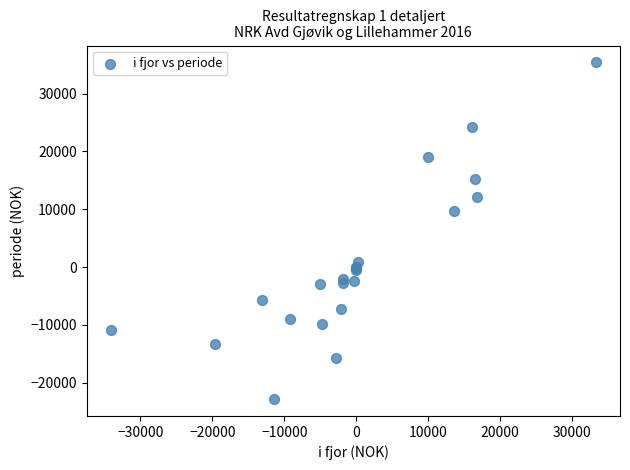

What Y value in the scatter plot is closest to 6279?

9706.0